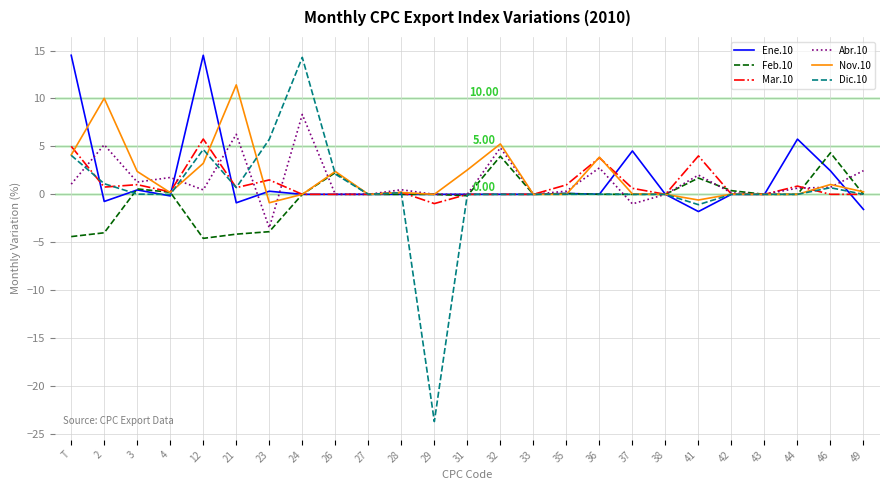

Which series has the largest range (max minus min)?

Dic.10